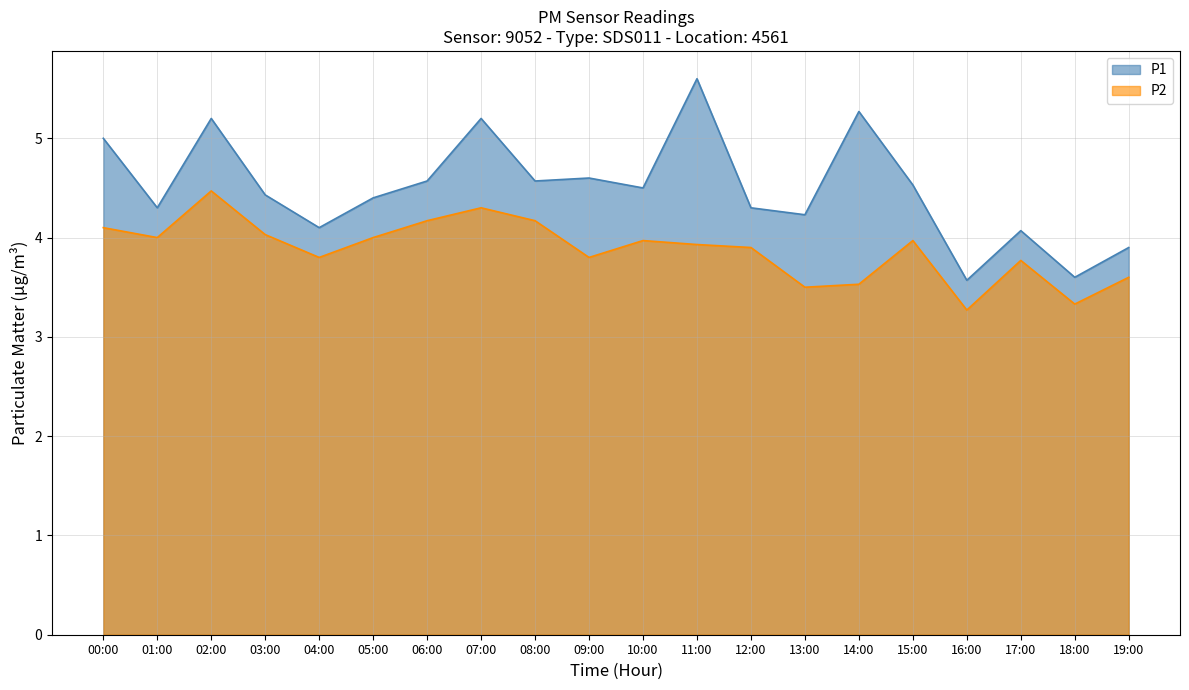

What is the difference between the P1 values at 13:00 and 19:00?

0.3